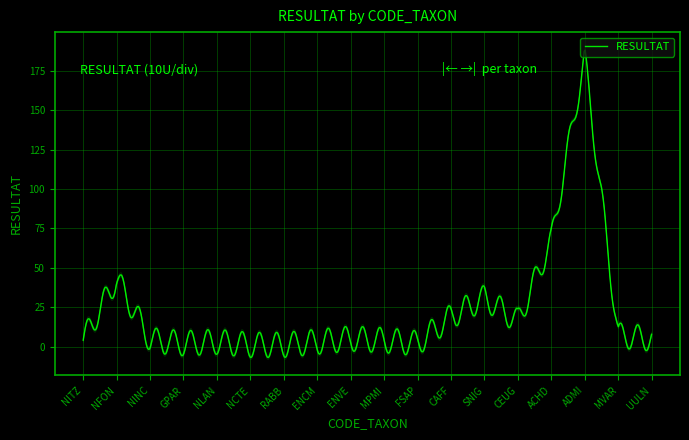

Reading left to right, what are all the values shown in this chart?

NITZ=4	NFON=43	NINC=4	GPAR=2	NLAN=3	NCTE=1	RABB=1	ENCM=3	ENVE=5	MPMI=4	FSAP=2	CAFF=19	SNIG=31	CEUG=16	ACHD=67	ADMI=183	MVAR=7	UULN=5